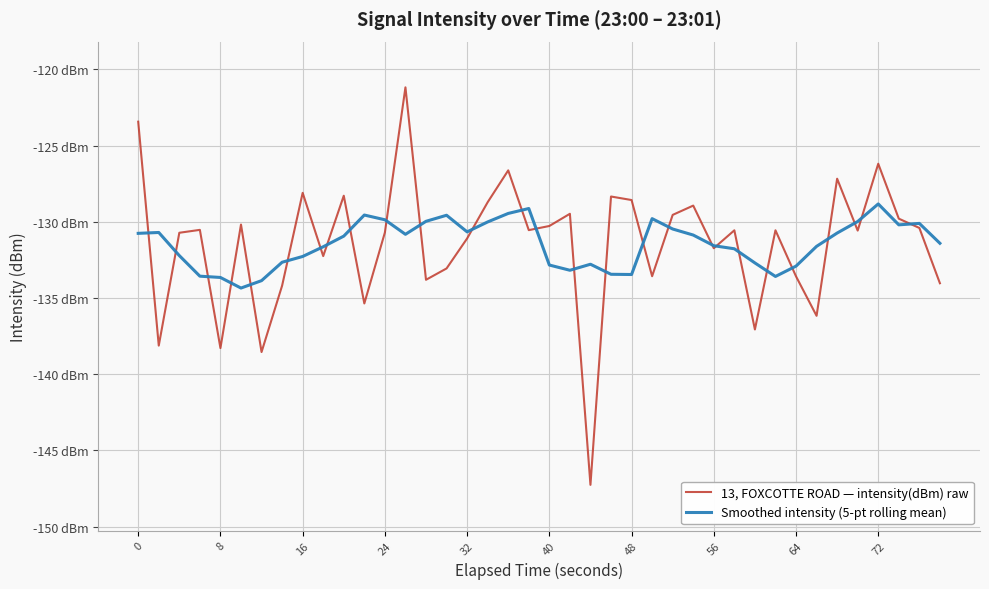

Rank the series by their maximum value, from highest to lowest.

13, FOXCOTTE ROAD — intensity(dBm) raw, Smoothed intensity (5-pt rolling mean)